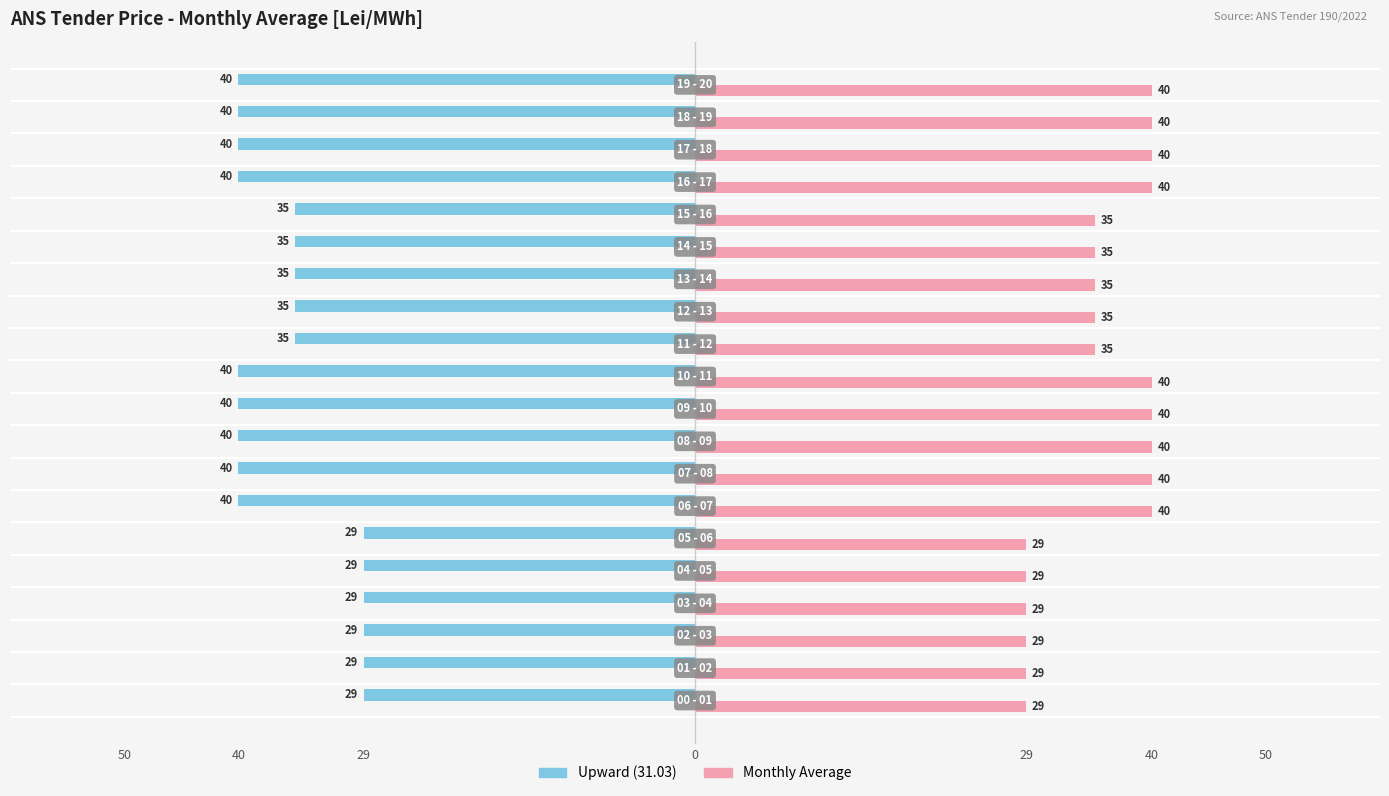

Which series has the largest total across all categories?

Monthly Average